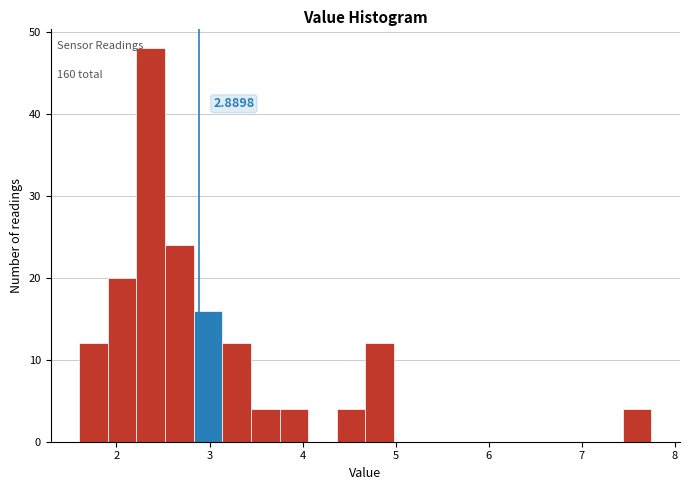

Read against the x-axis, roughly where is the centre of the tallest bar?

2.4